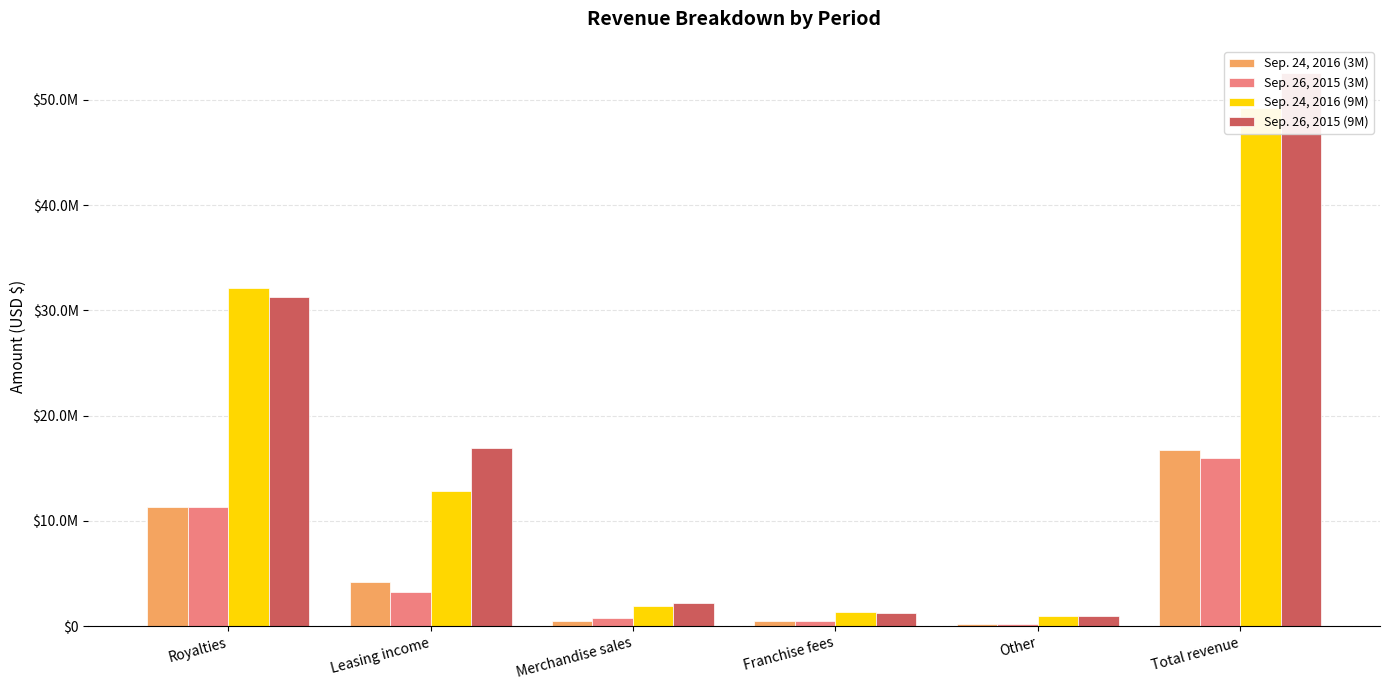

Reading left to right, transcribe all the data shown in this chart.

Sep. 24, 2016 (3M): Royalties=11311000	Leasing income=4174000	Merchandise sales=520000	Franchise fees=501800	Other=227500	Total revenue=16734300
Sep. 26, 2015 (3M): Royalties=11286100	Leasing income=3247000	Merchandise sales=762300	Franchise fees=483200	Other=220900	Total revenue=15999500
Sep. 24, 2016 (9M): Royalties=32140800	Leasing income=12839000	Merchandise sales=1882400	Franchise fees=1367800	Other=984400	Total revenue=49214400
Sep. 26, 2015 (9M): Royalties=31226700	Leasing income=16919900	Merchandise sales=2182300	Franchise fees=1253500	Other=917900	Total revenue=52500300